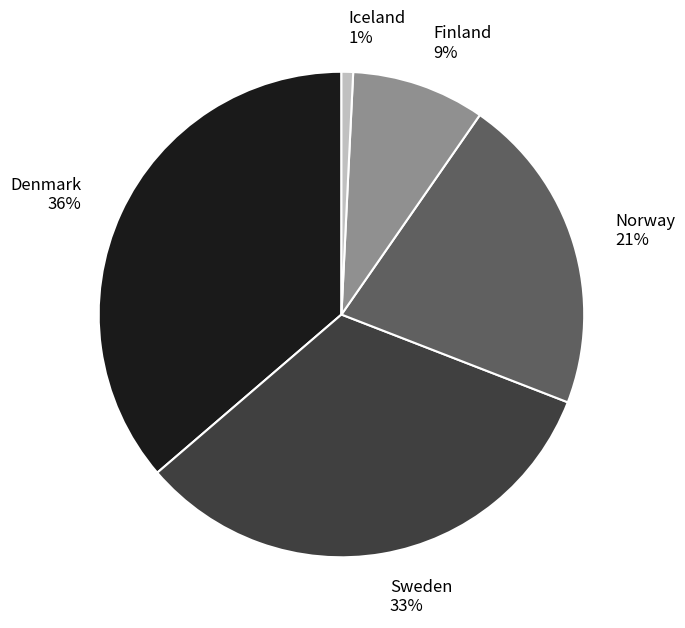

The Iceland slice represents 11% of the pie. True or false?

False